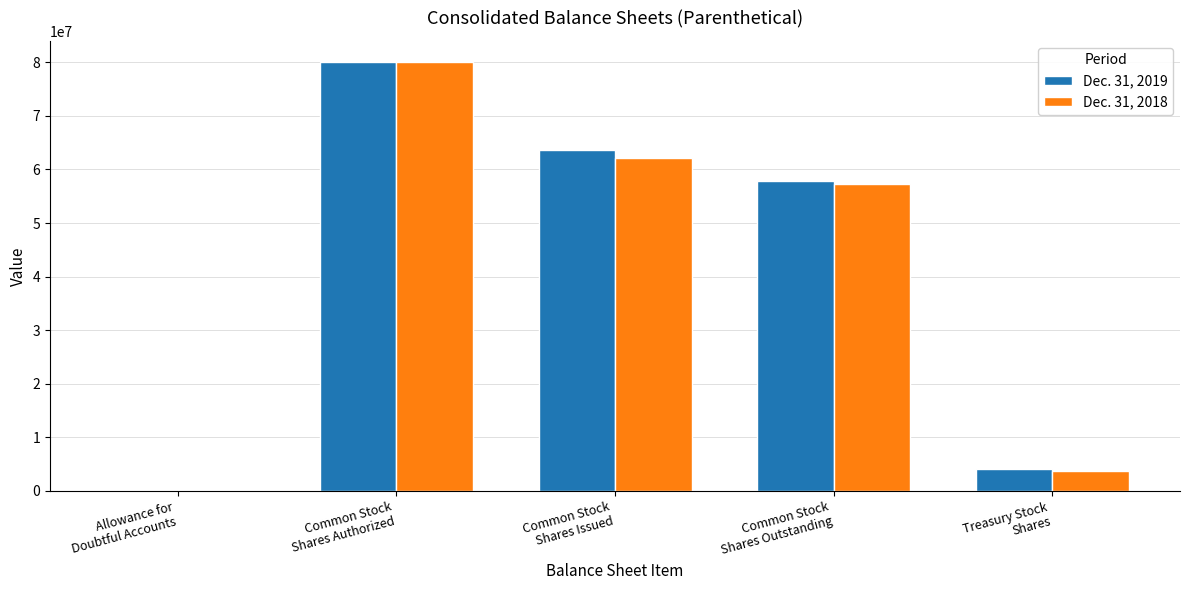

What is the greatest value displayed?

80000000